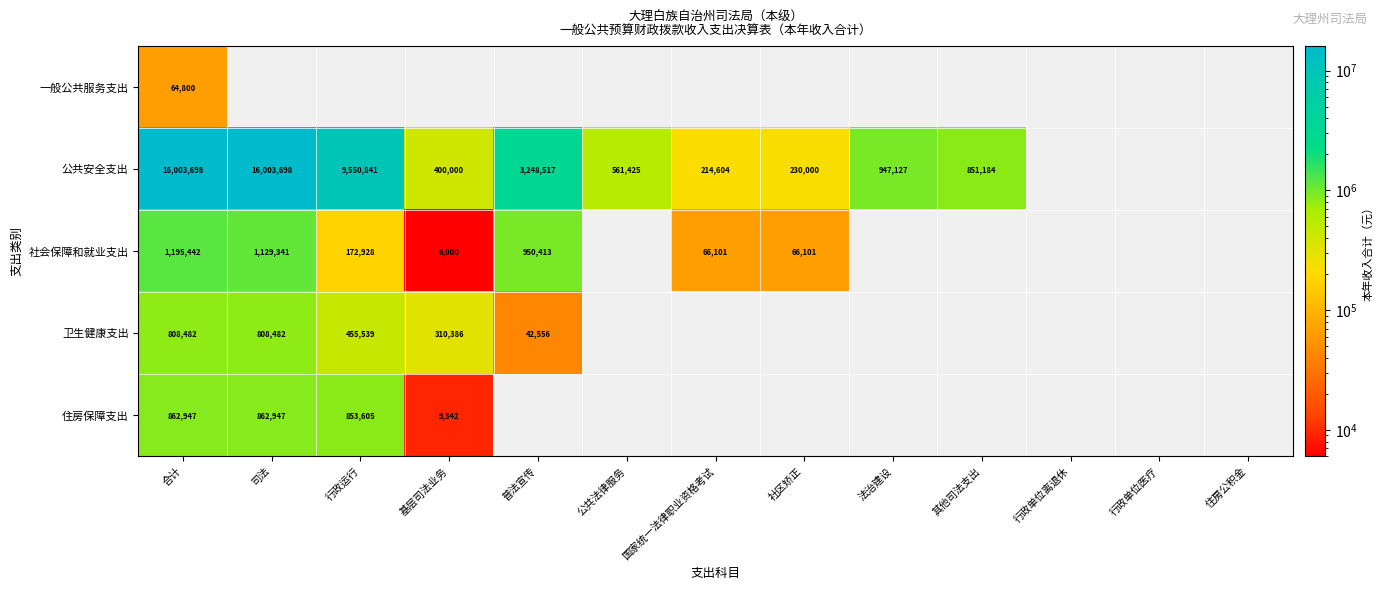

Is it true that 公共安全支出 equals 851184 at 其他司法支出?

True